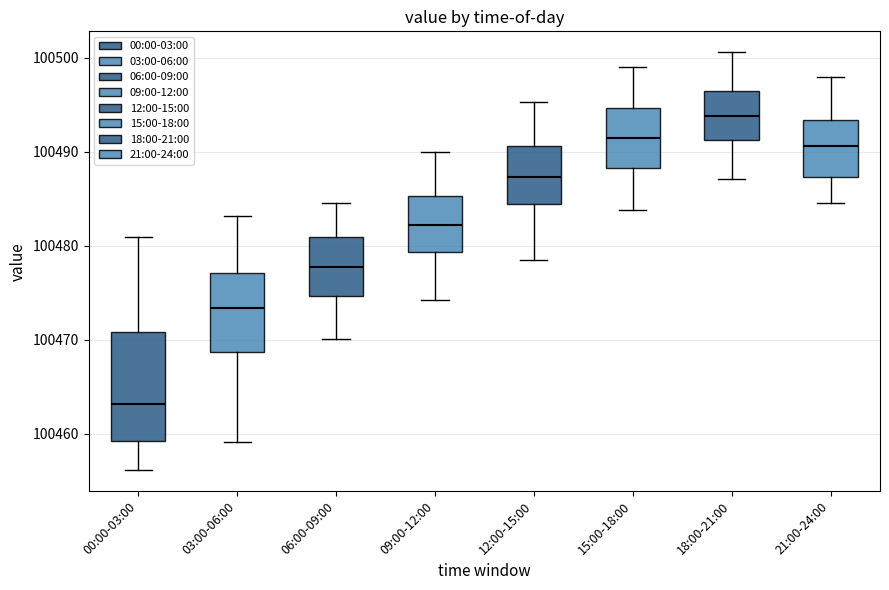

Which box's median line is the lowest?

00:00-03:00